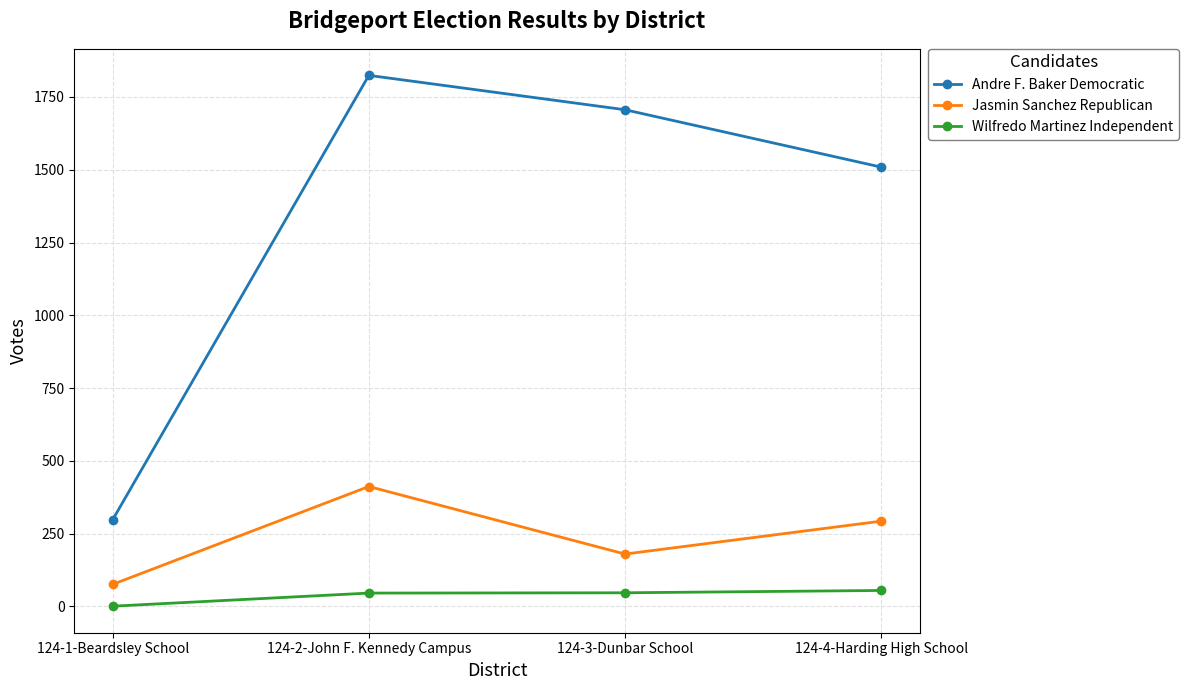

What is the spread (max minus min) of values at 124-1-Beardsley School?

297